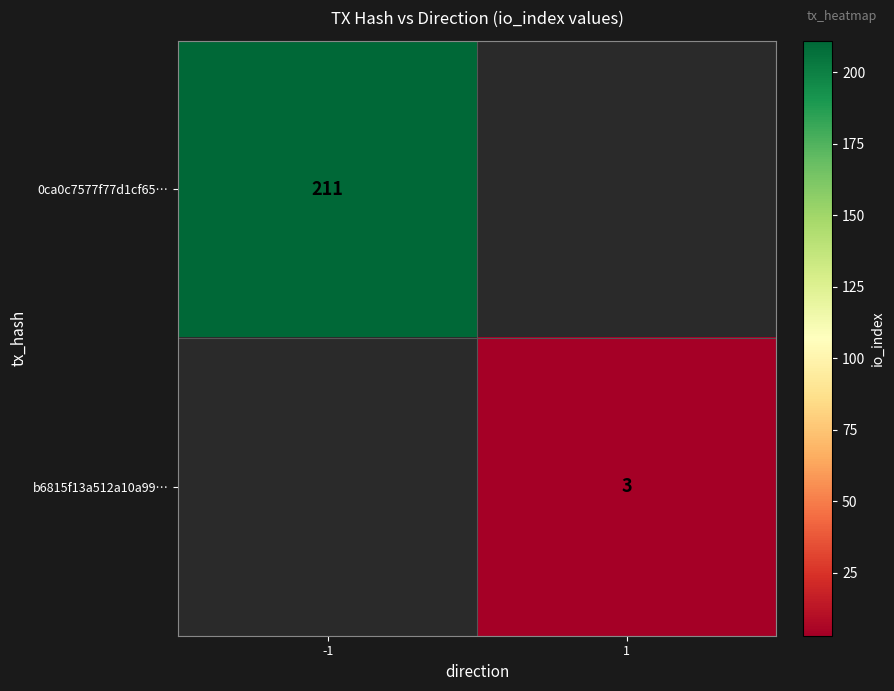

The 0ca0c7577f77d1cf65… series shows 366 at -1. True or false?

False